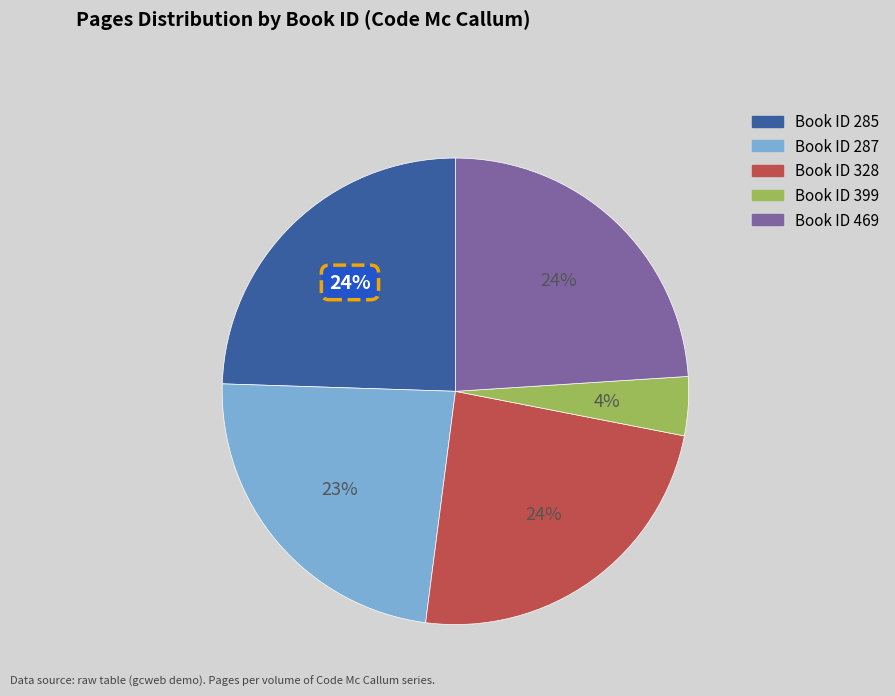

Does any single category account for the majority?

No